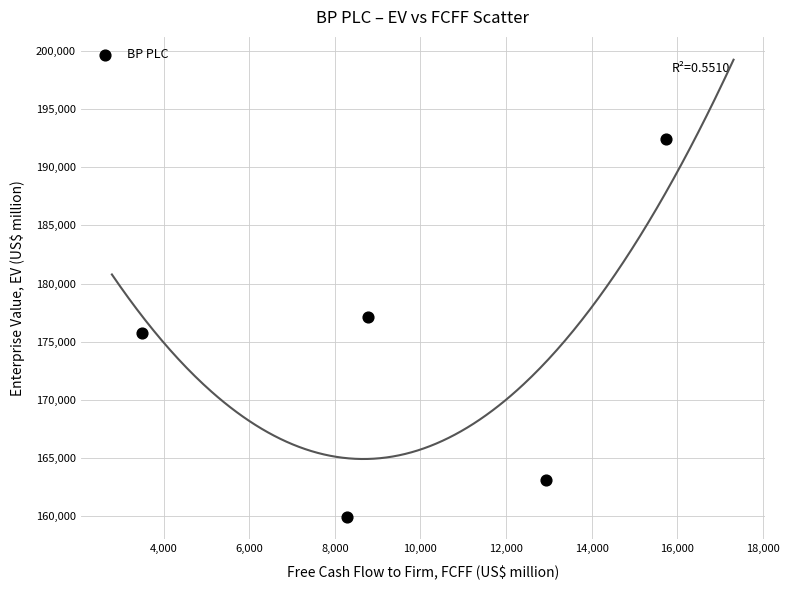

What is the range of Y values (max minus min)?

32441